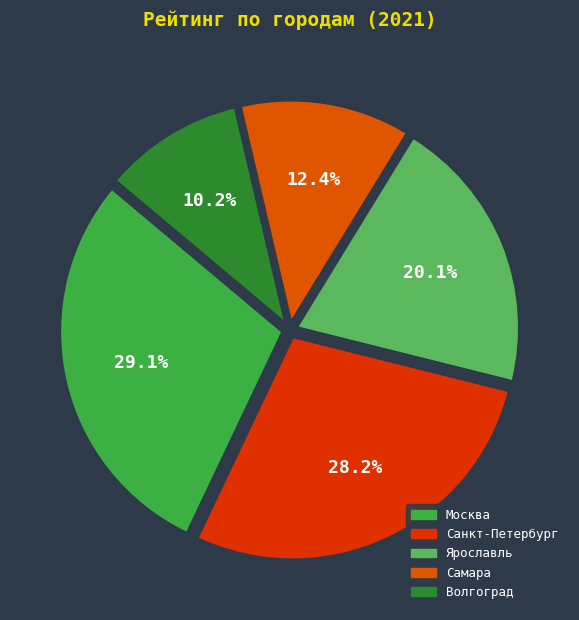

Is it true that Москва is 29% of the pie?

True